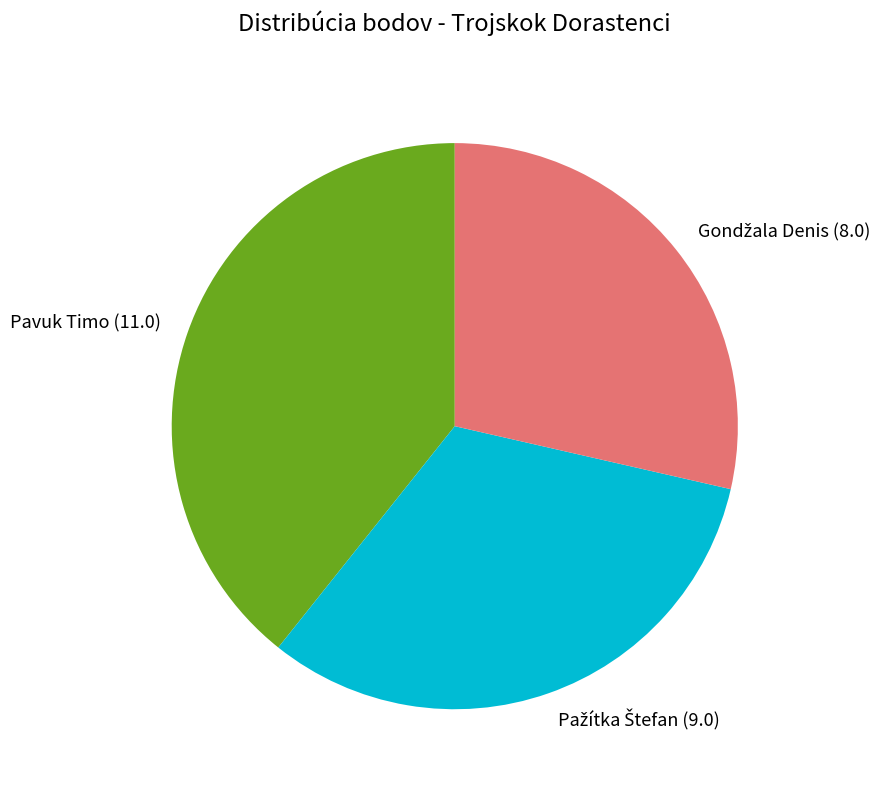

How many slices are in this pie chart?

3